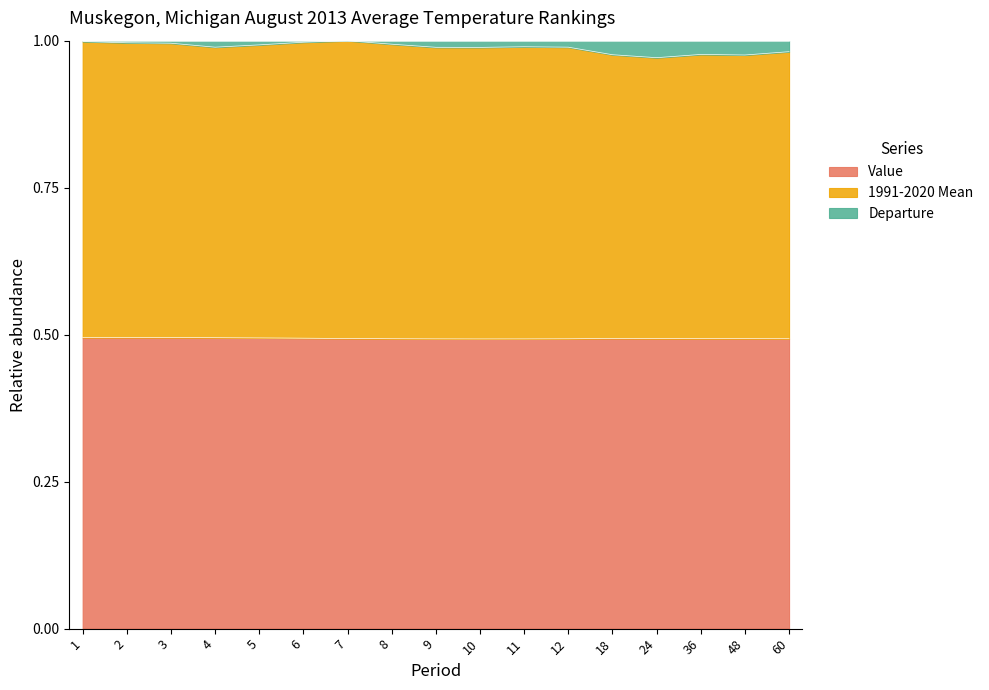

List the labels in order of Value value, smallest first.

10, 11, 9, 12, 8, 60, 36, 48, 24, 7, 18, 6, 5, 4, 3, 1, 2